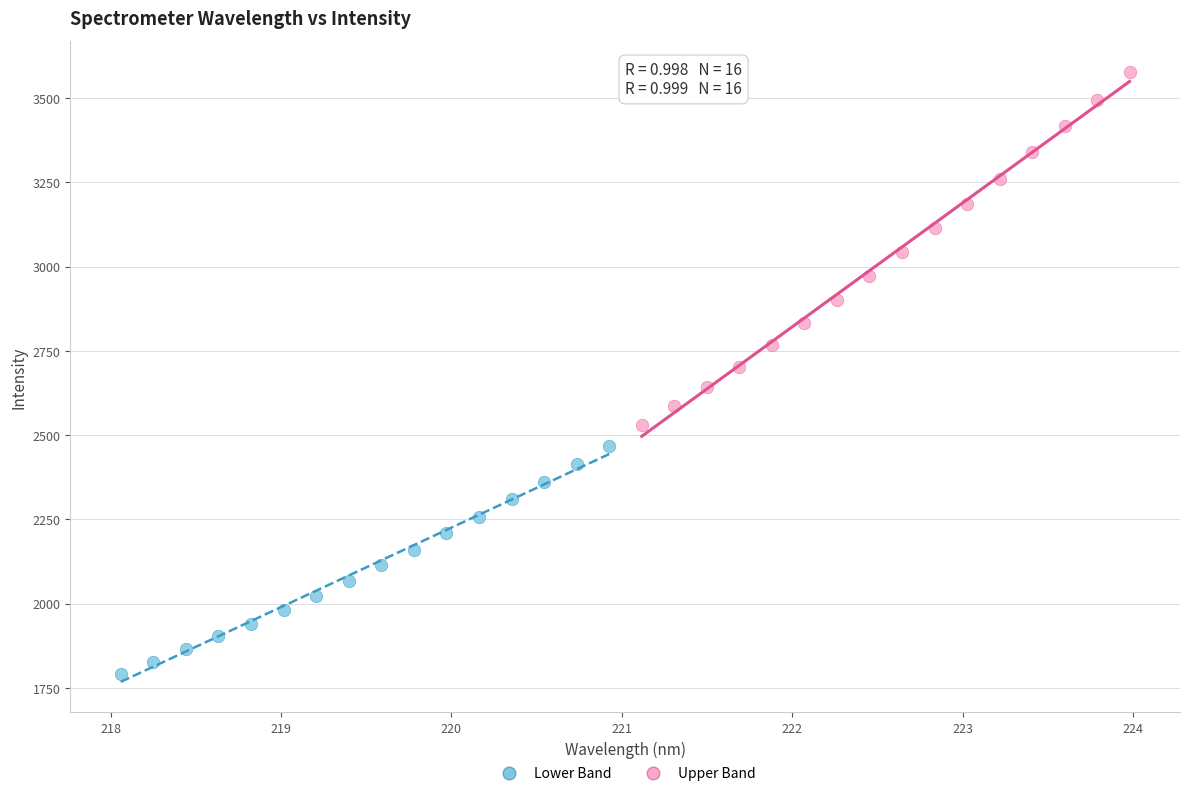

Which series contains the highest Y value?

Upper Band